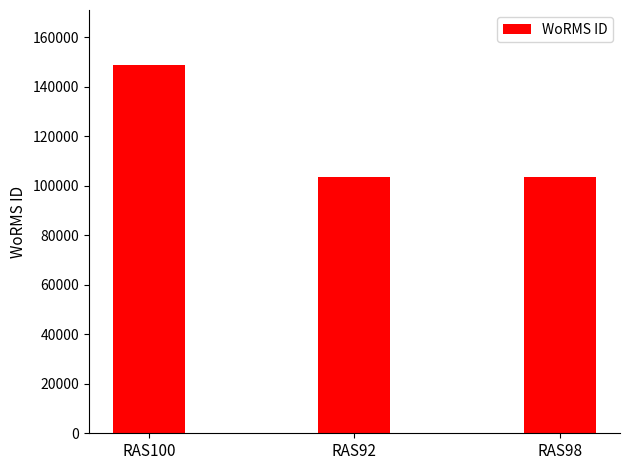

What is the change in value from RAS100 to RAS92?

-45056